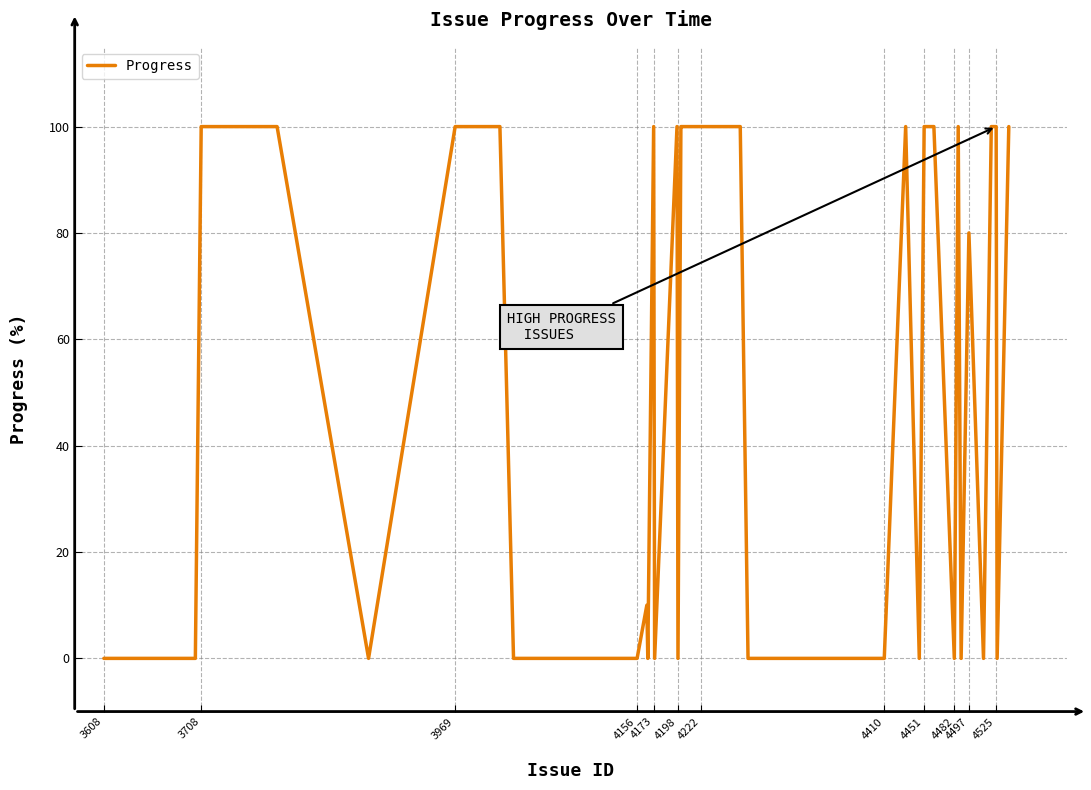

How many values are between 0 and 100?

36